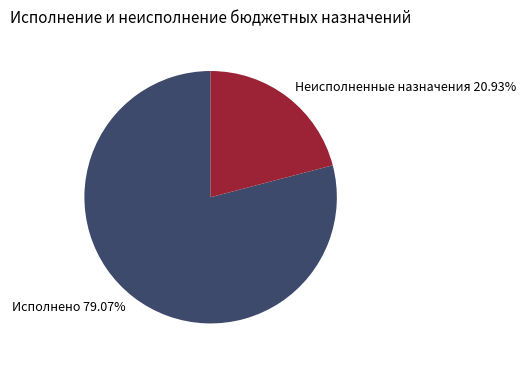

Count the number of slices in the pie.

2